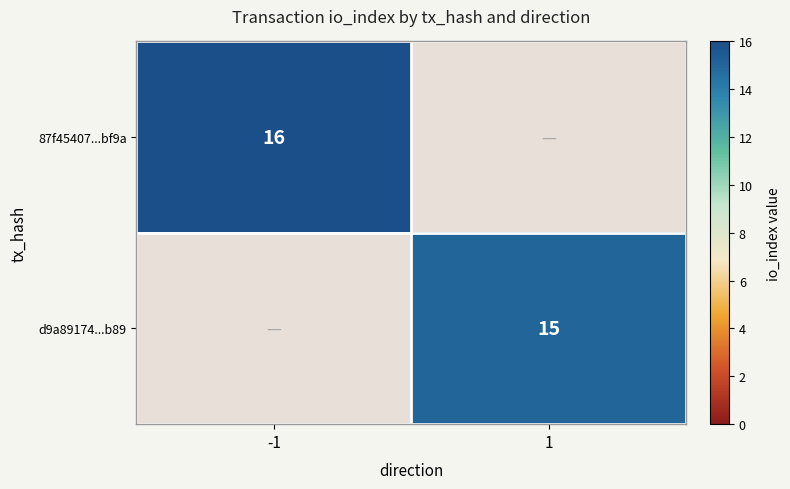

How many distinct data groups are displayed?

2